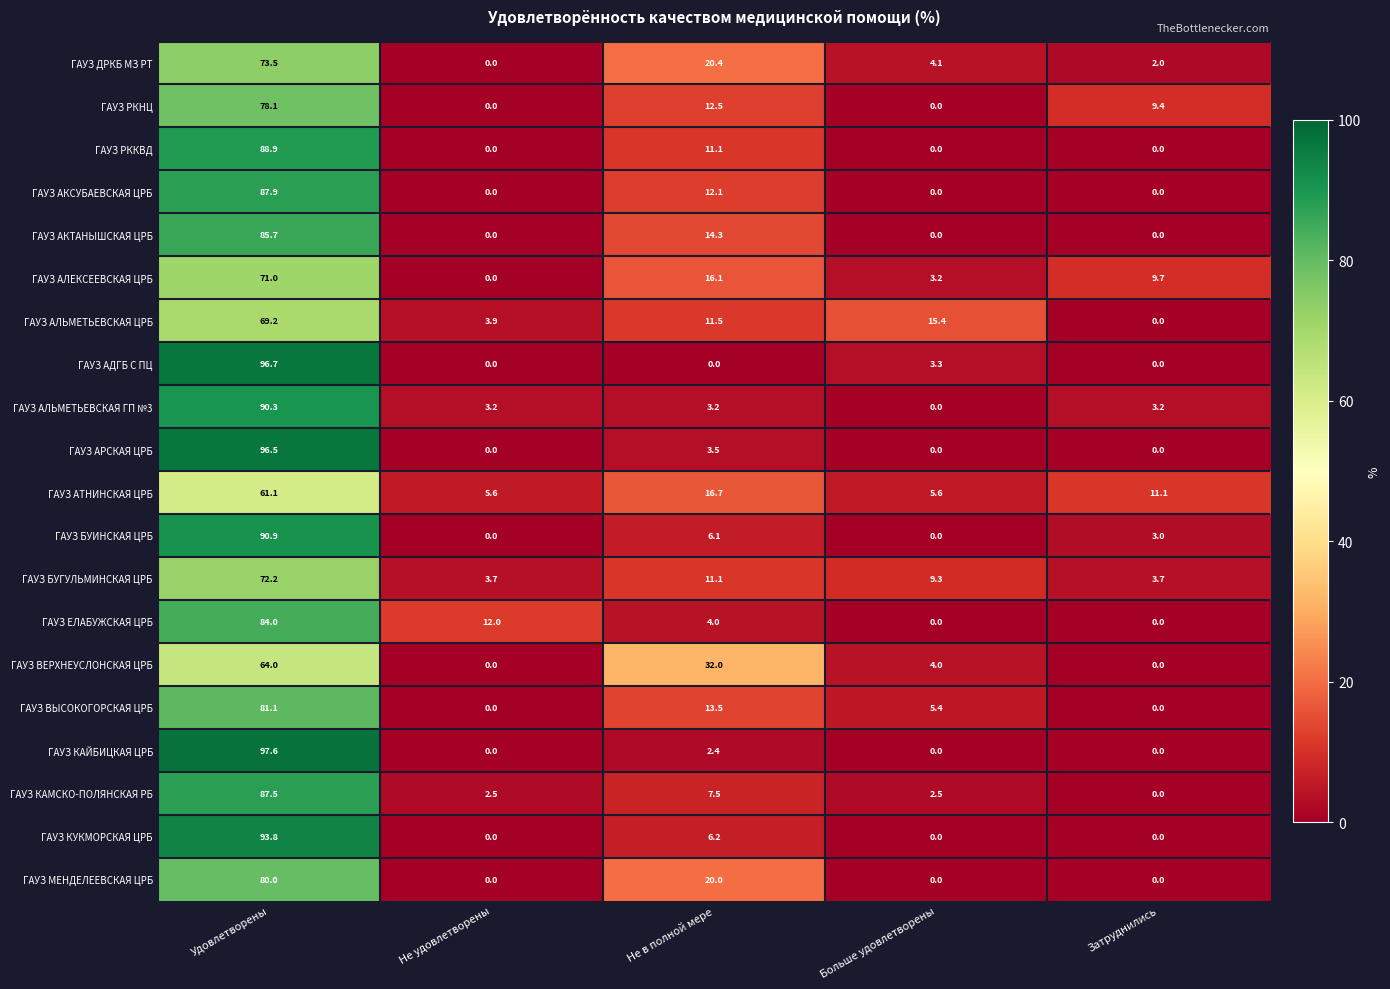

At which category does the chart reach its peak across all series?

Удовлетворены